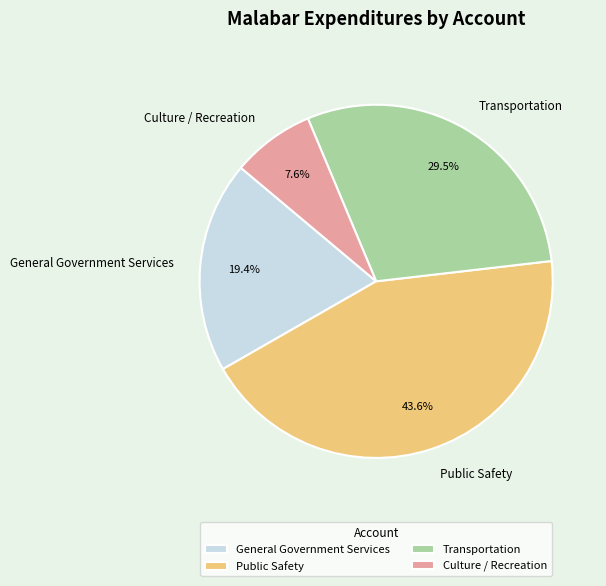

Approximately how many times larger is the value at Public Safety compared to Transportation?

1.5